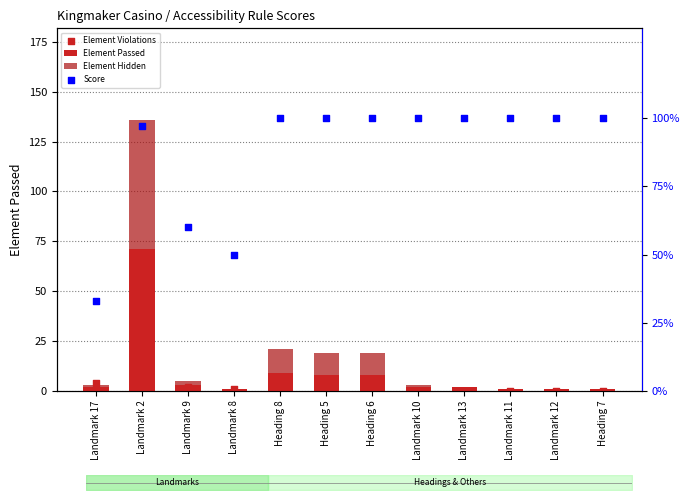

Which series contains the highest Y value?

Score